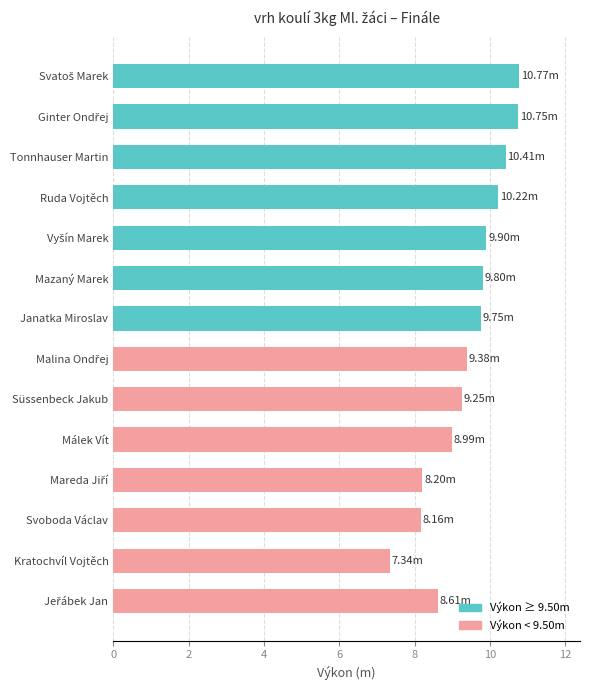

Are the bars grouped side by side (vs. stacked)?

No